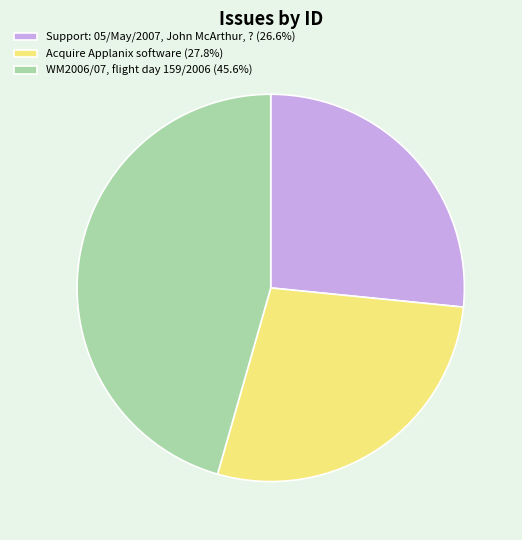

Between WM2006/07, flight day 159/2006 and Acquire Applanix software, which is larger?

WM2006/07, flight day 159/2006